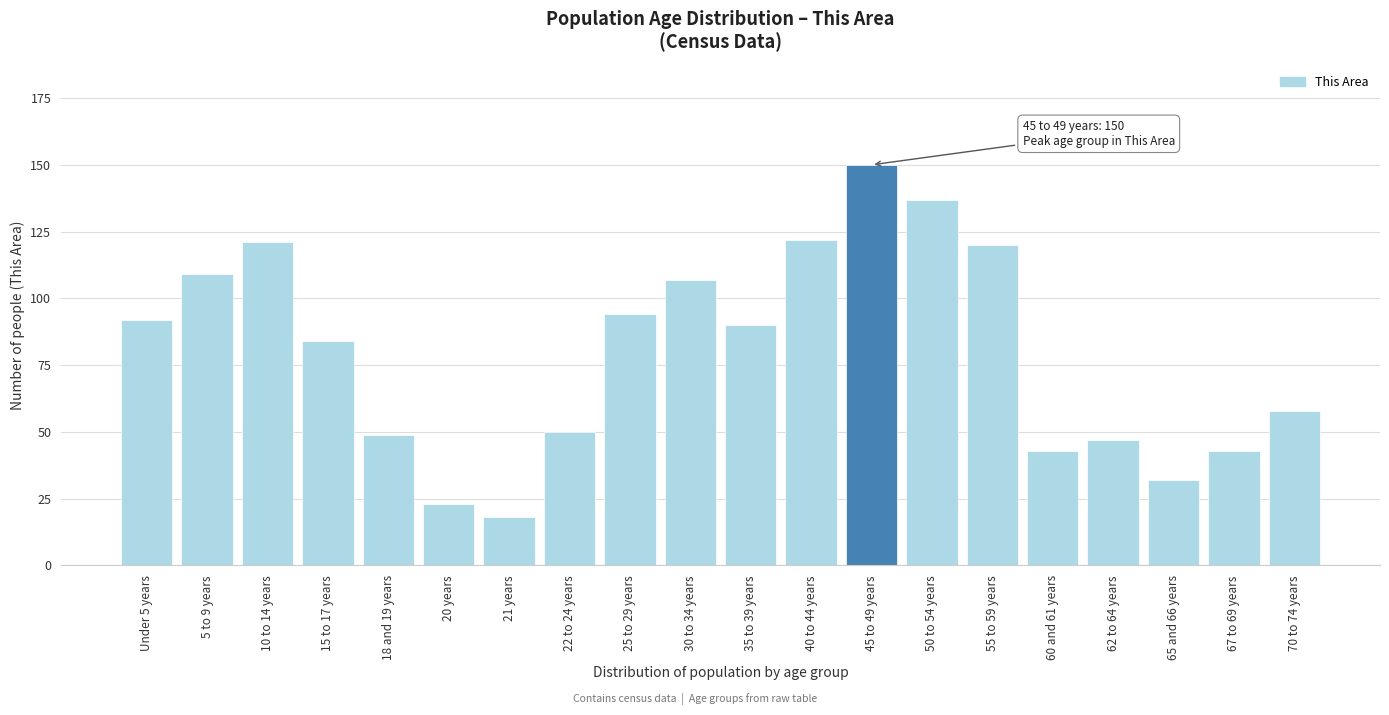

Reading left to right, list all the values displayed in this chart.

92	109	121	84	49	23	18	50	94	107	90	122	150	137	120	43	47	32	43	58